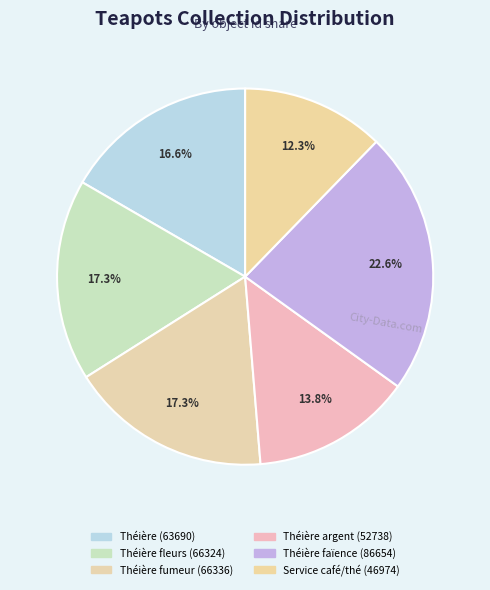

To the nearest percent, what is the difference between the largest and smallest slice percentages?

10%